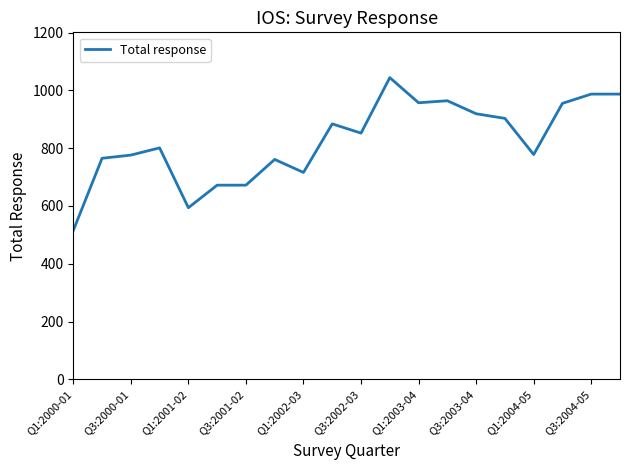

What is the average value?

825